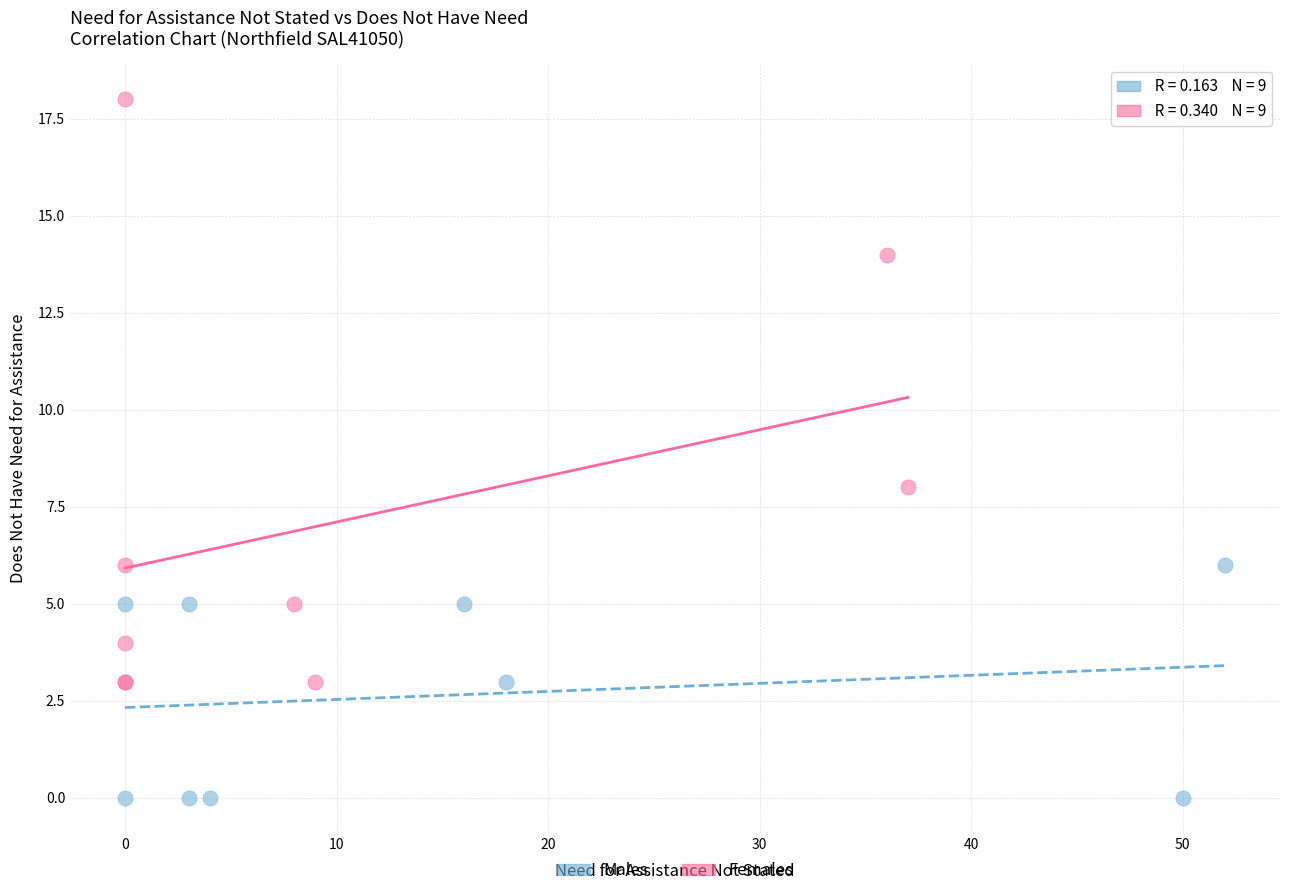

Which series has the widest spread of Y values?

Females